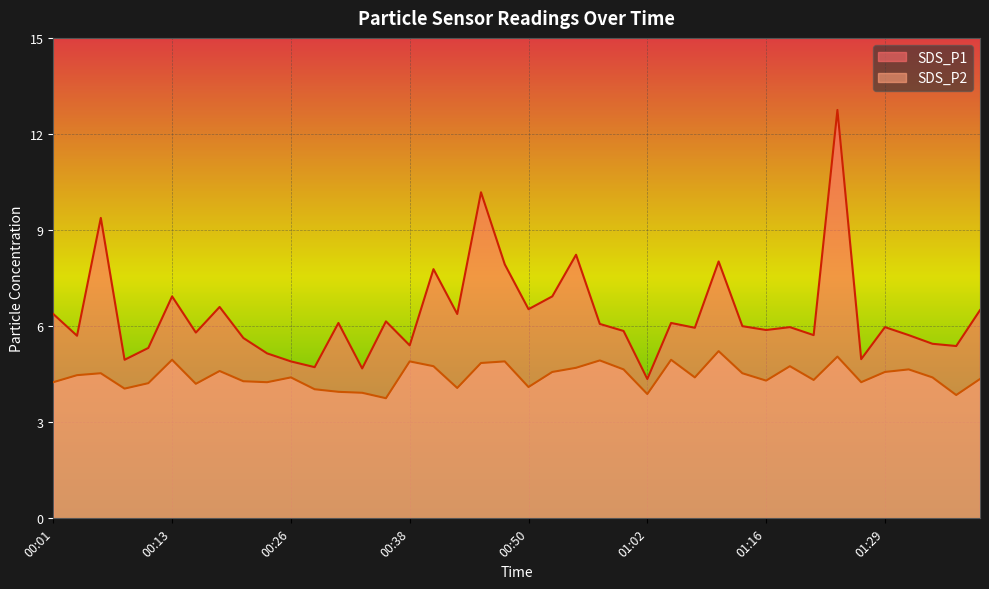

Reading left to right, list all the values displayed in this chart.

SDS_P1: 00:01=6.4	00:03=5.7	00:06=9.4	00:08=5.0	00:11=5.3	00:13=6.9	00:16=5.8	00:18=6.6	00:21=5.6	00:23=5.2	00:26=4.9	00:28=4.7	00:31=6.1	00:33=4.7	00:35=6.2	00:38=5.4	00:40=7.8	00:43=6.4	00:45=10.2	00:48=7.9	00:50=6.5	00:52=6.9	00:55=8.2	00:57=6.1	01:00=5.8	01:02=4.3	01:05=6.1	01:08=6.0	01:11=8.0	01:14=6.0	01:16=5.9	01:19=6.0	01:22=5.7	01:24=12.8	01:27=5.0	01:29=6.0	01:32=5.7	01:34=5.5	01:37=5.4	01:39=6.5
SDS_P2: 00:01=4.2	00:03=4.5	00:06=4.5	00:08=4.0	00:11=4.2	00:13=5.0	00:16=4.2	00:18=4.6	00:21=4.3	00:23=4.2	00:26=4.4	00:28=4.0	00:31=4.0	00:33=3.9	00:35=3.8	00:38=4.9	00:40=4.8	00:43=4.1	00:45=4.8	00:48=4.9	00:50=4.1	00:52=4.6	00:55=4.7	00:57=4.9	01:00=4.7	01:02=3.9	01:05=5.0	01:08=4.4	01:11=5.2	01:14=4.5	01:16=4.3	01:19=4.8	01:22=4.3	01:24=5.0	01:27=4.2	01:29=4.6	01:32=4.7	01:34=4.4	01:37=3.9	01:39=4.3